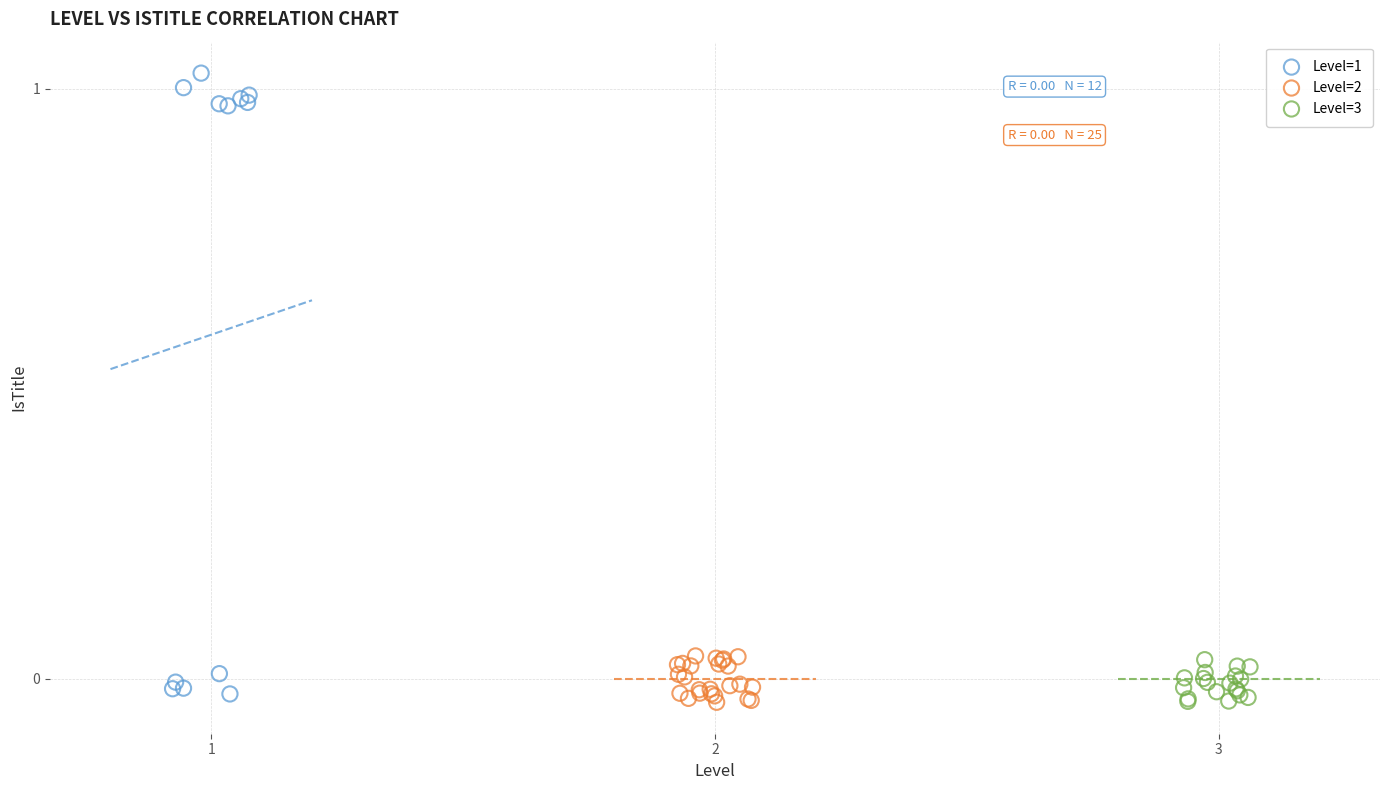

Which series has the largest Y range (max minus min)?

Level=1